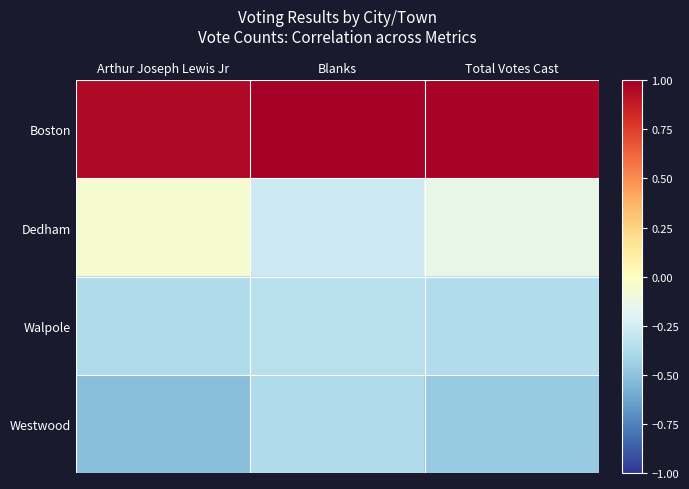

Rank the series at Arthur Joseph Lewis Jr from highest to lowest value.

Boston, Dedham, Walpole, Westwood